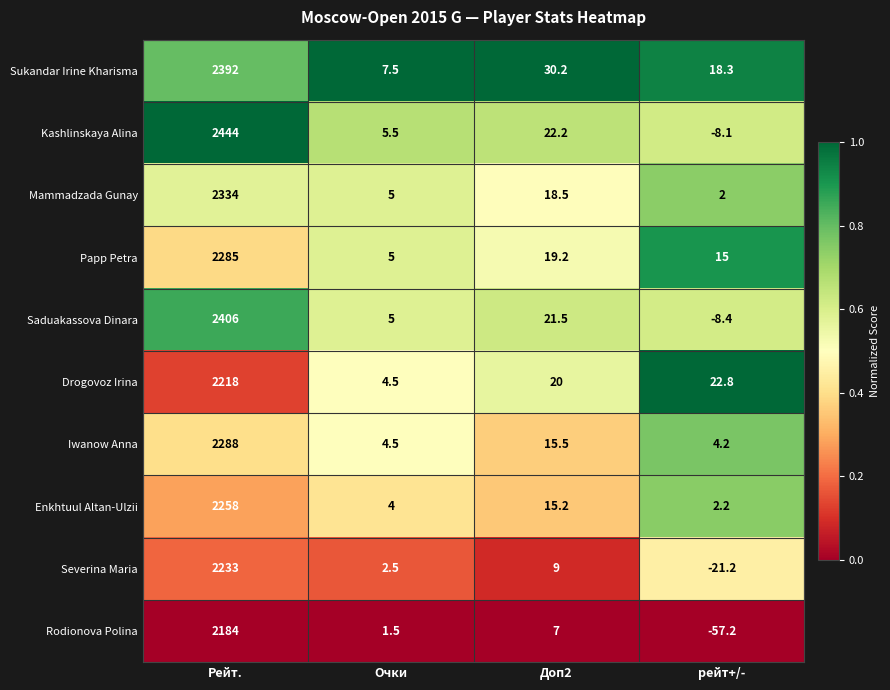

True or false: Severina Maria has a value of 9.0 at Доп2.

True